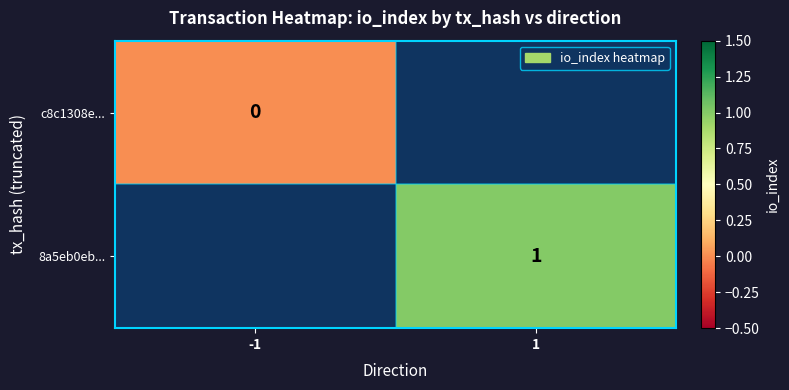

True or false: 8a5eb0eb... has a value of 1 at 1.

True